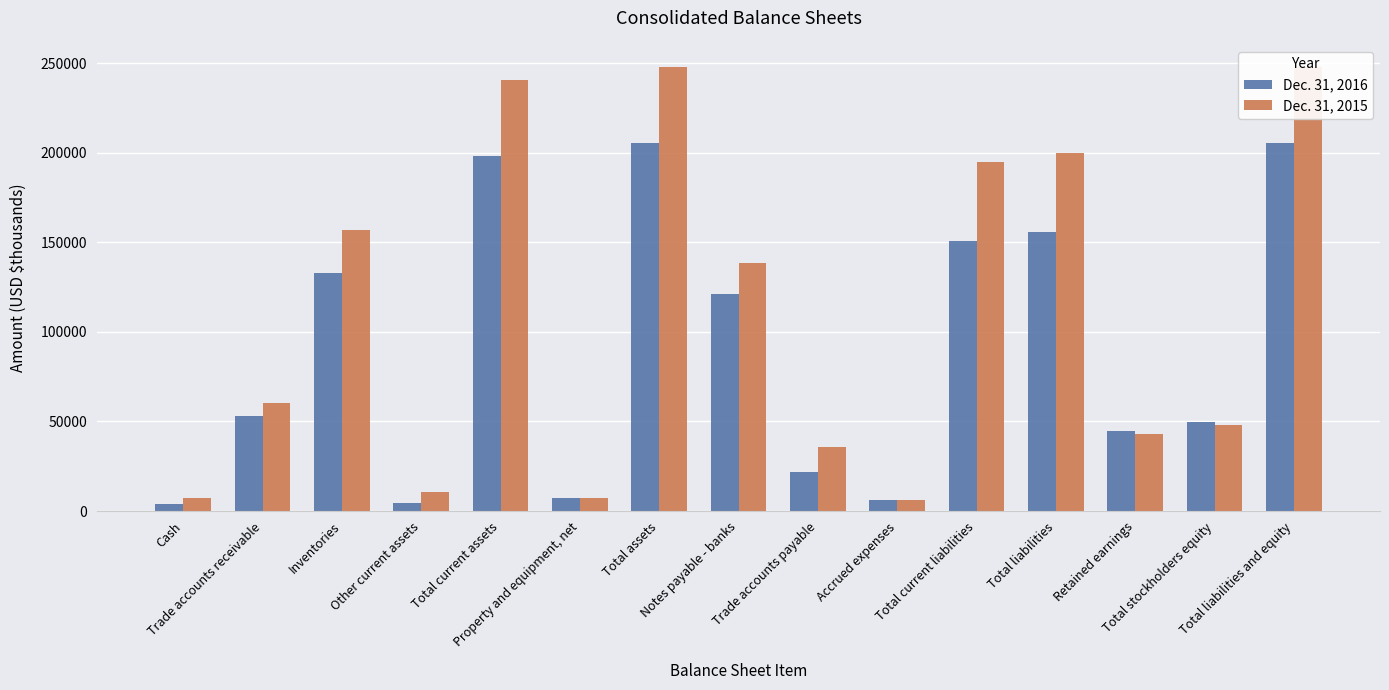

How many data points in Dec. 31, 2016 are less than 52810?

7